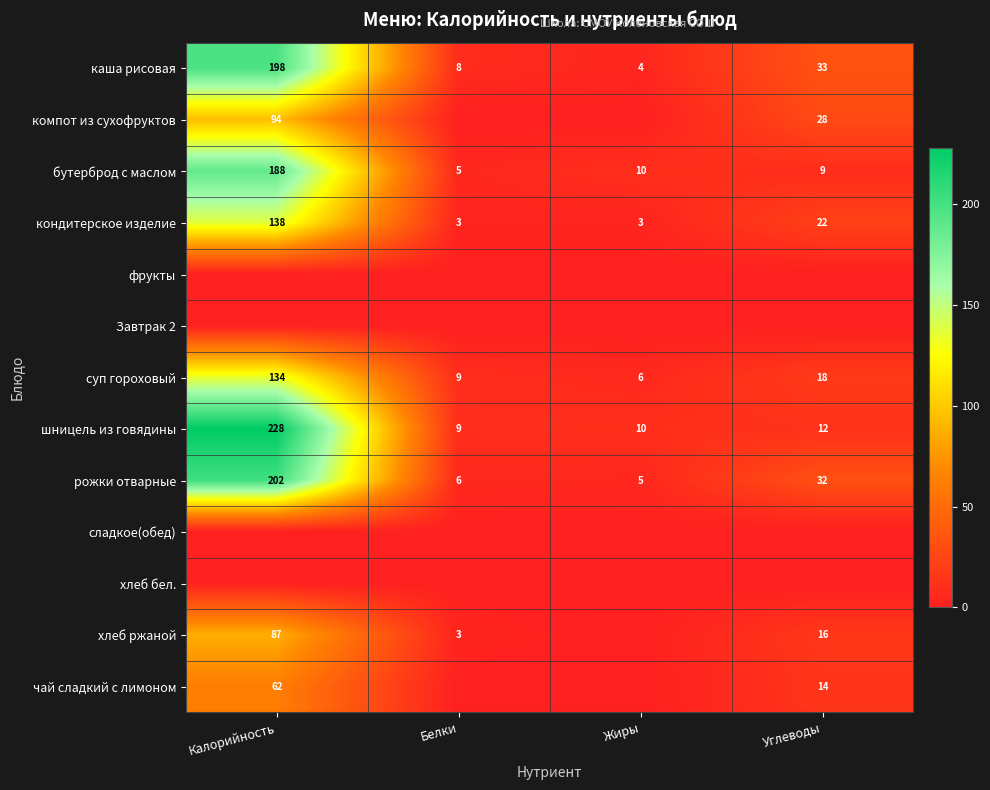

Is it true that компот из сухофруктов equals 44 at Углеводы?

False